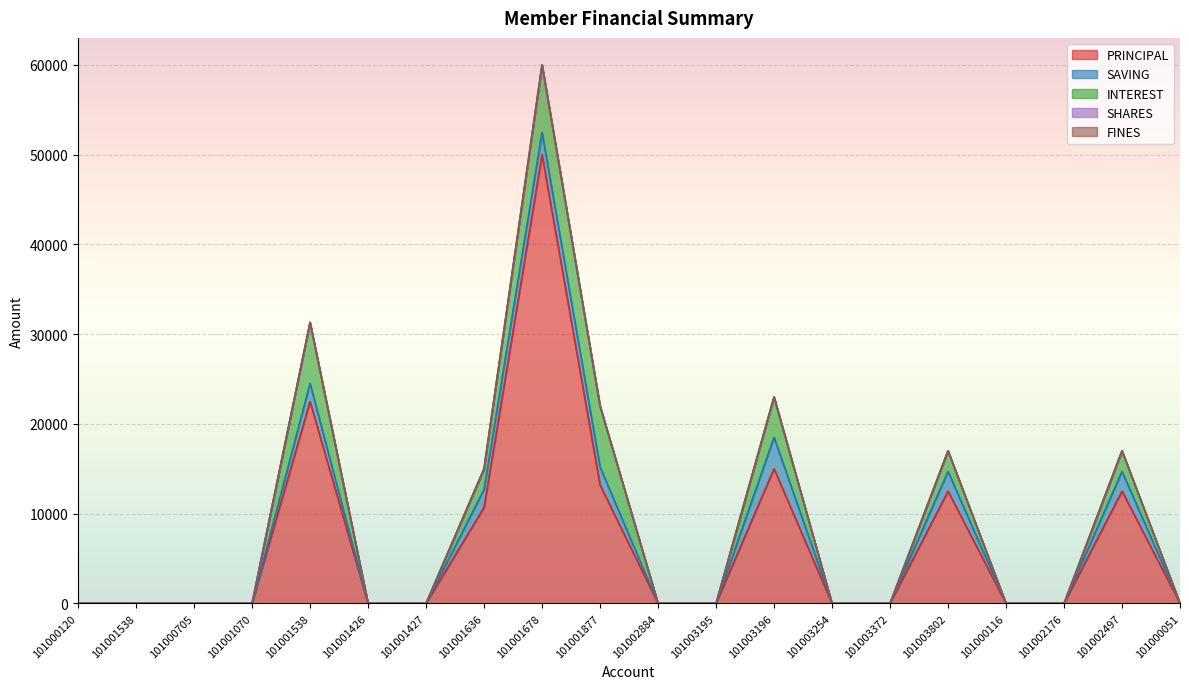

True or false: FINES and INTEREST cross at least once.

False